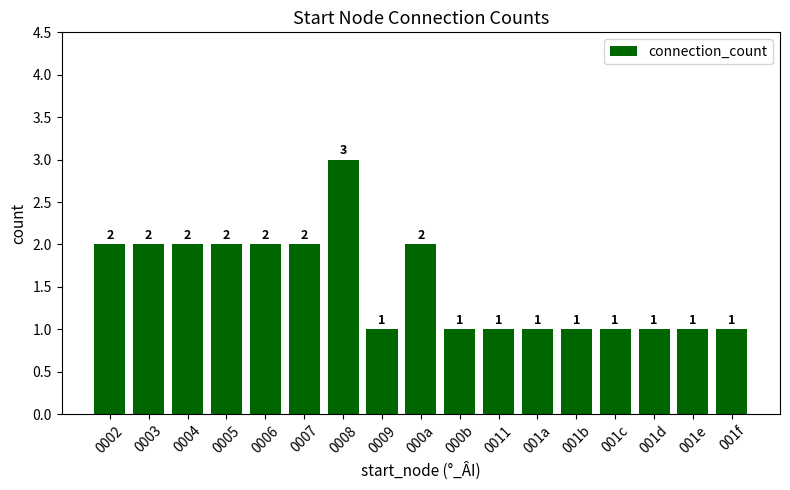

Does the chart contain any negative values?

No